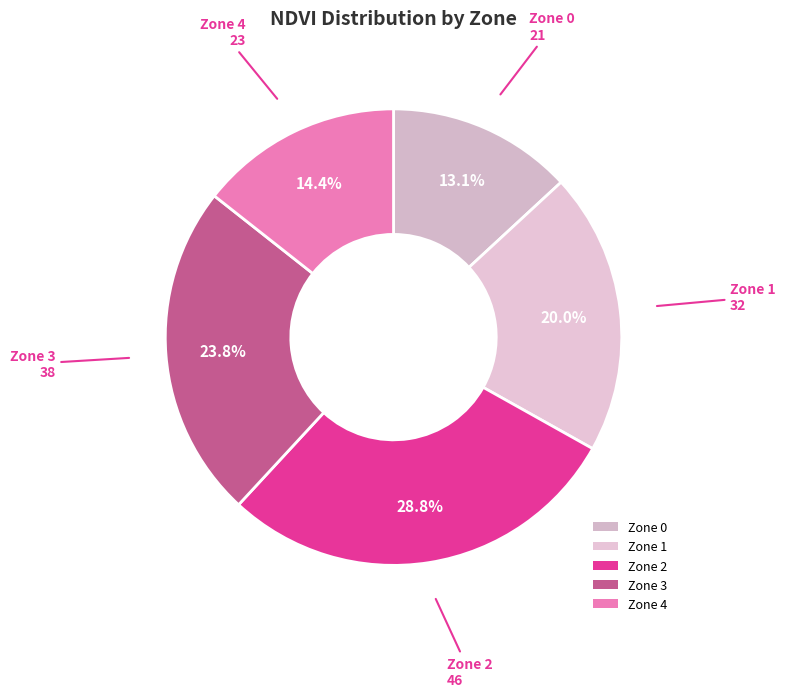

What is the smallest slice in the pie chart?

Zone 0